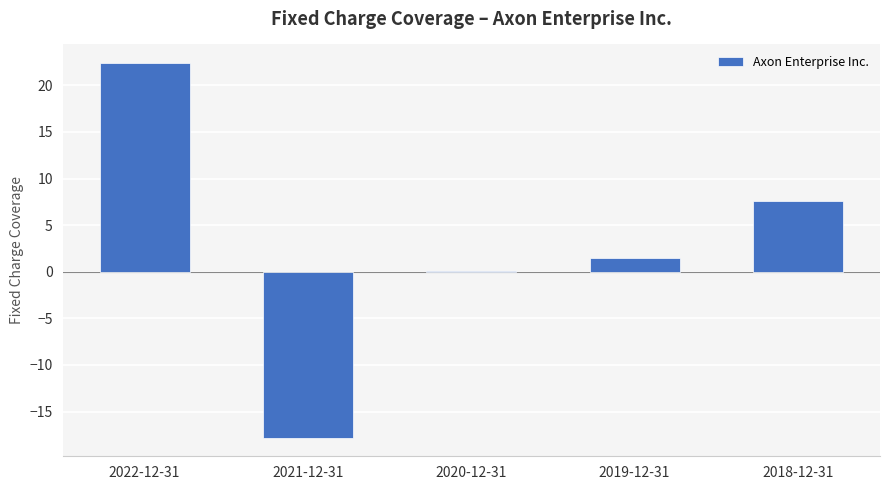

The value at 2020-12-31 is 0.1. True or false?

True